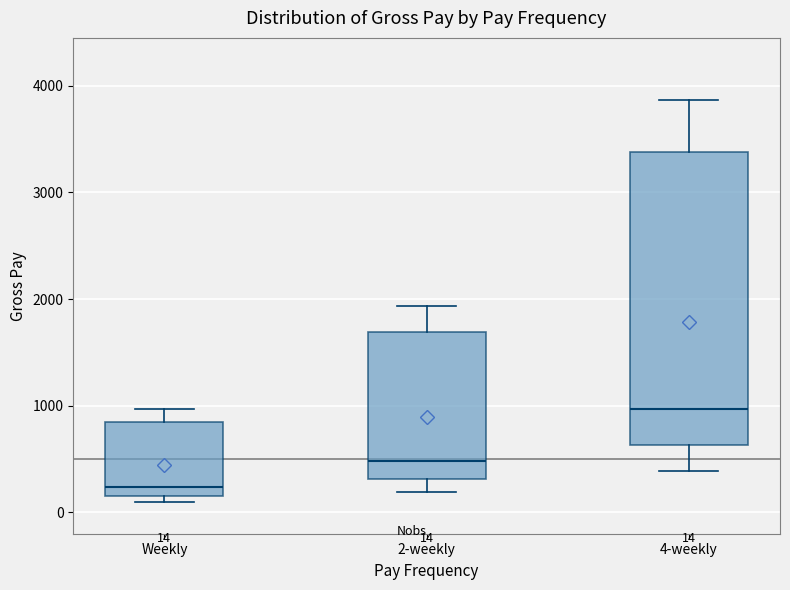

Comparing the boxes themselves (not the whiskers), which one is the tallest?

4-weekly